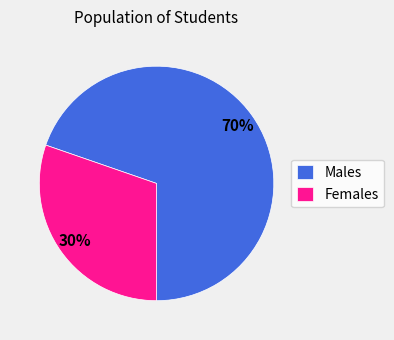

The Females slice represents 30% of the pie. True or false?

True